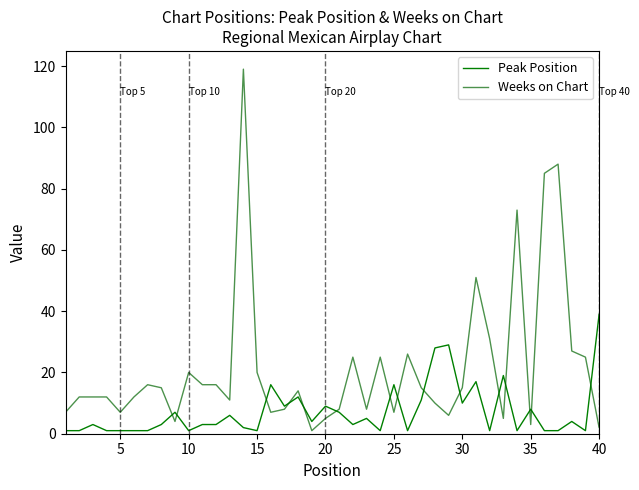

At how many categories does at least one series exceed 108?

1